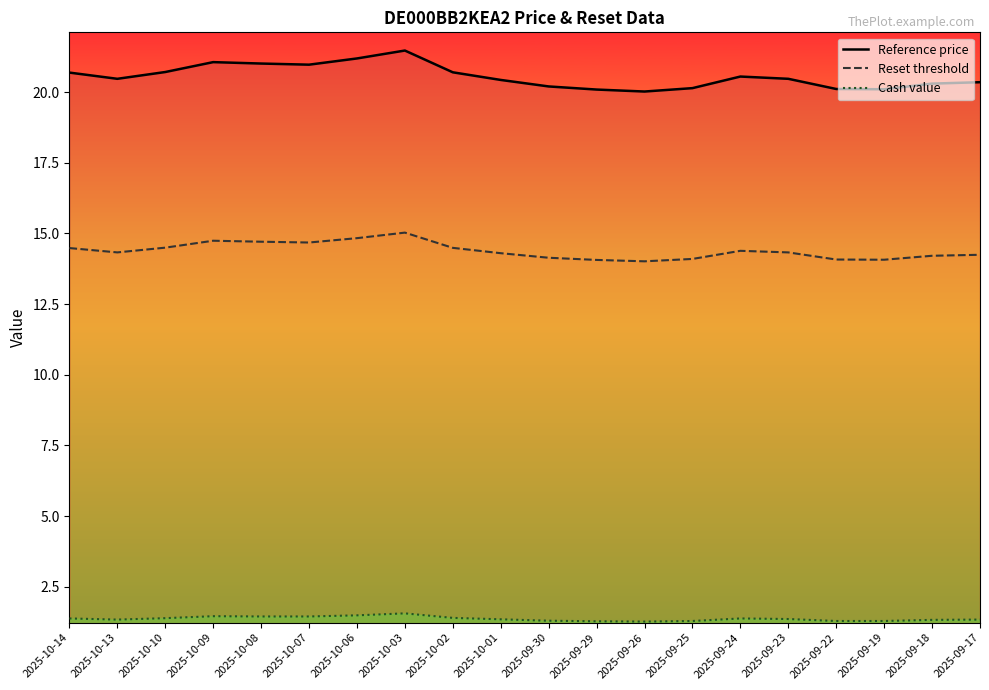

Reading right to left, extract all data points from this chart.

Reference price: 20.4	20.3	20.1	20.1	20.5	20.6	20.1	20.0	20.1	20.2	20.4	20.7	21.5	21.2	21.0	21.0	21.1	20.7	20.5	20.7
Reset threshold: 14.2	14.2	14.1	14.1	14.3	14.4	14.1	14.0	14.1	14.1	14.3	14.5	15.0	14.8	14.7	14.7	14.7	14.5	14.3	14.5
Cash value: 1.3	1.3	1.3	1.3	1.4	1.4	1.3	1.3	1.3	1.3	1.4	1.4	1.6	1.5	1.4	1.4	1.5	1.4	1.3	1.4